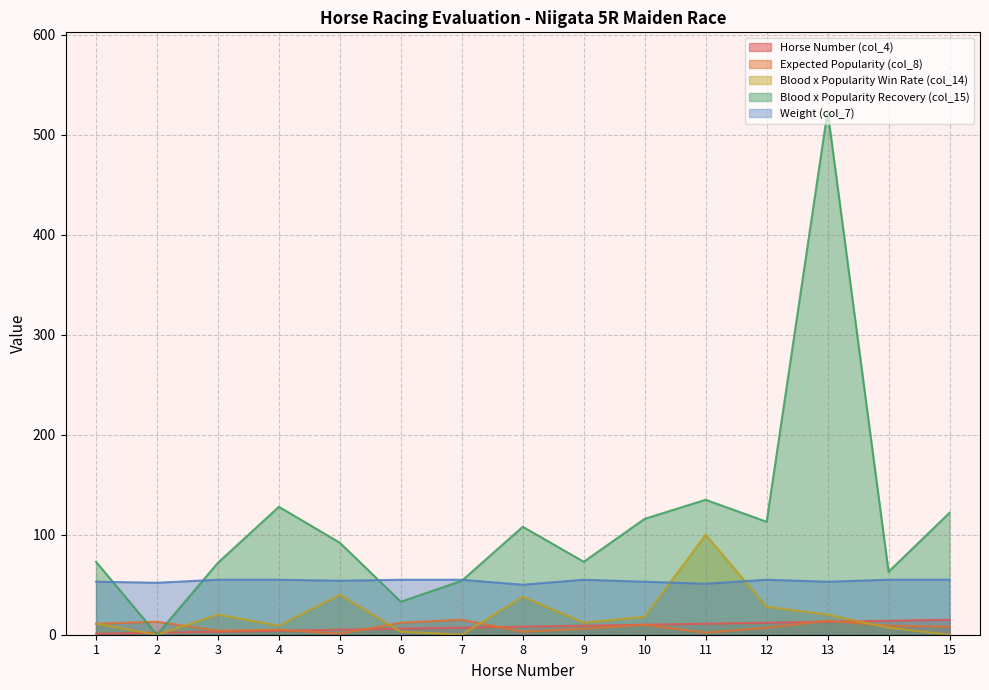

How many series are shown in this chart?

5